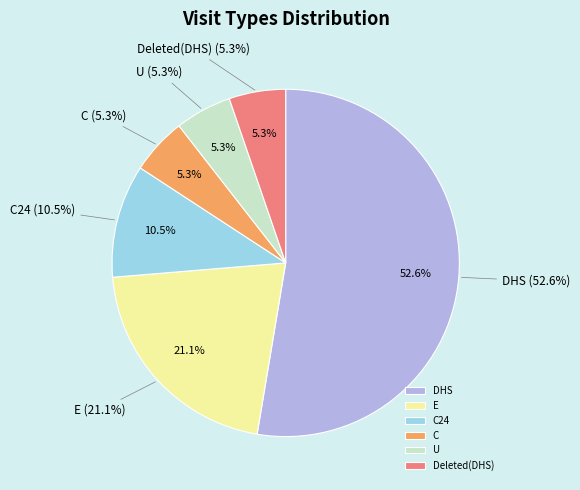

To the nearest percent, what is the difference between the largest and smallest slice percentages?

47%